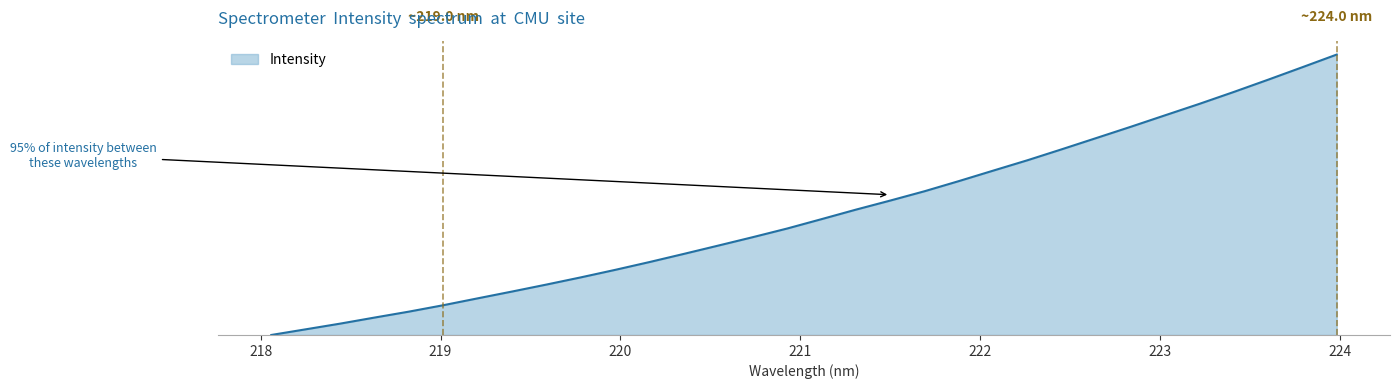

Which category has the lowest value across all series?

218.0596